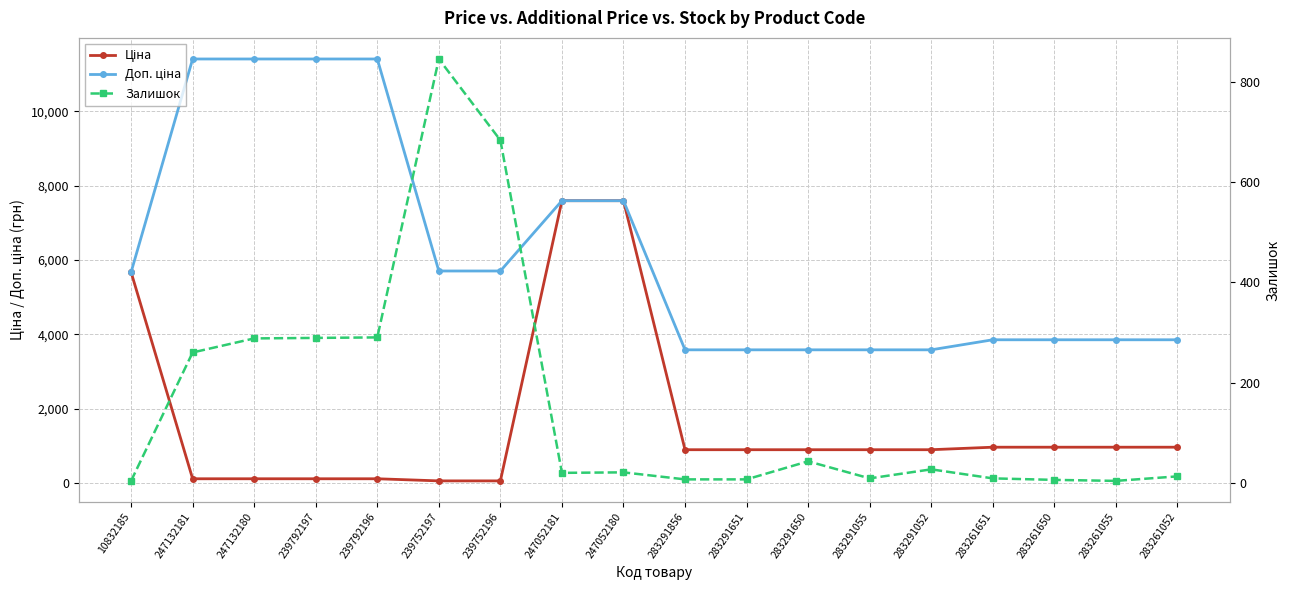

What is the label of the 16th point from the left?

283261650